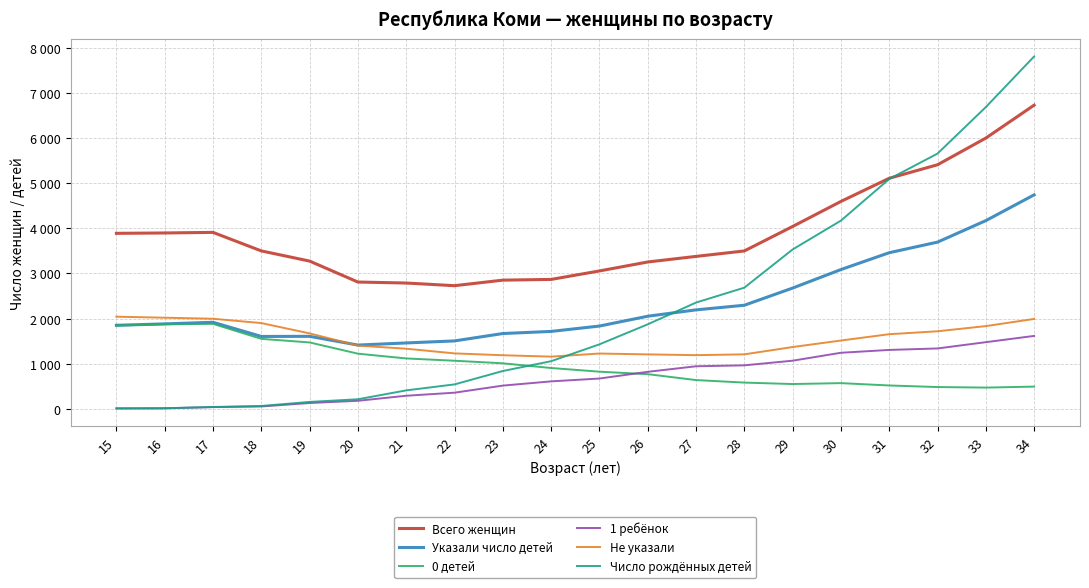

Does the chart have visible grid lines?

Yes